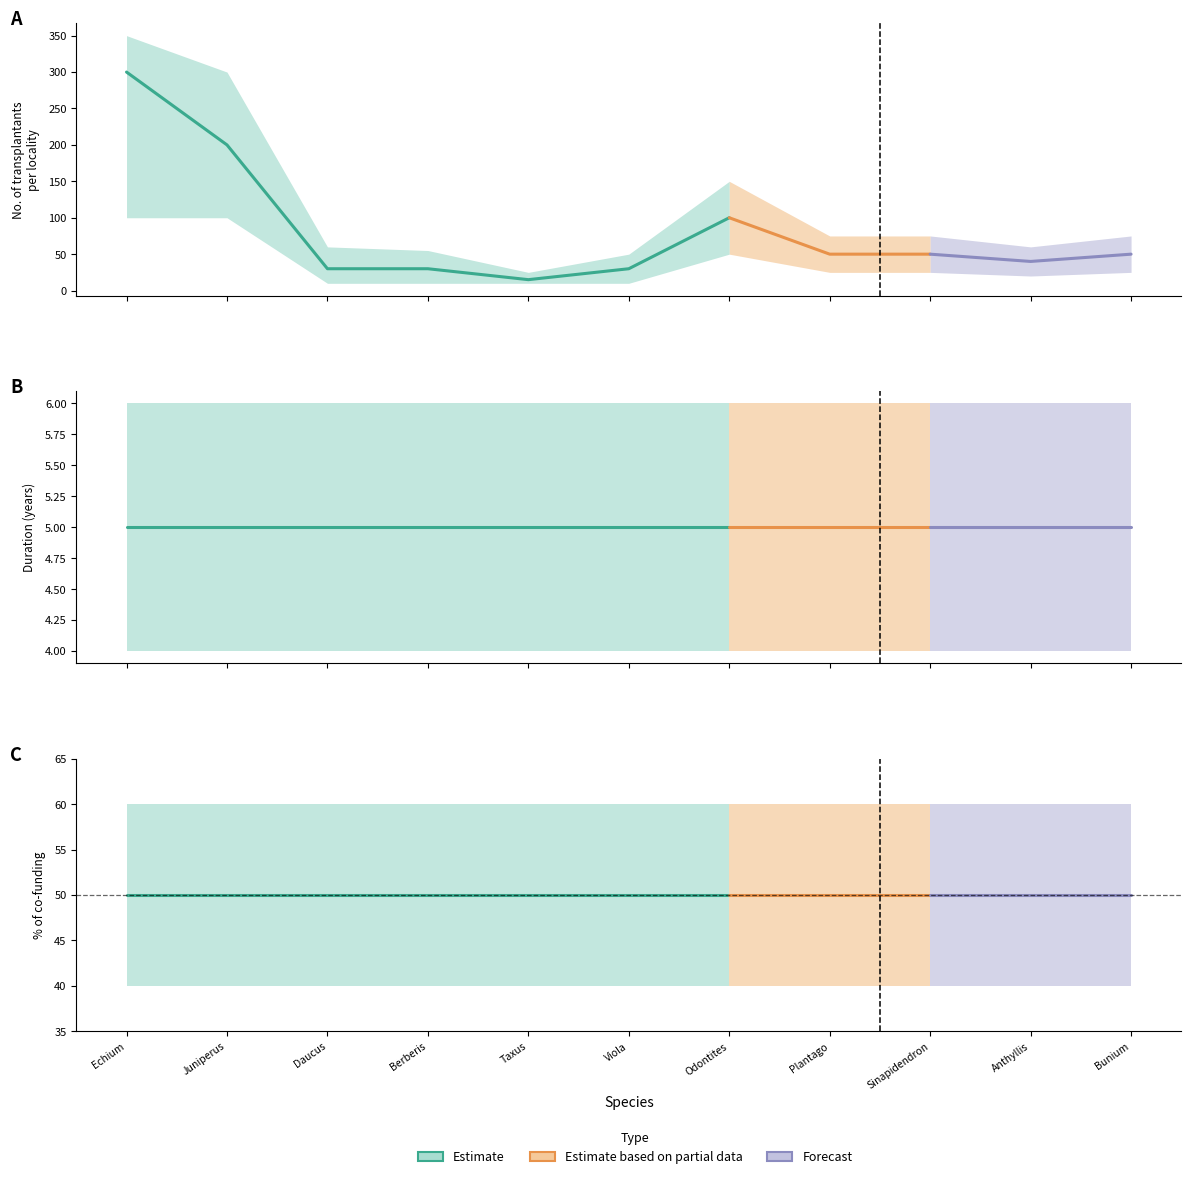

What is the average value of the No. of transplantants per locality series?

81